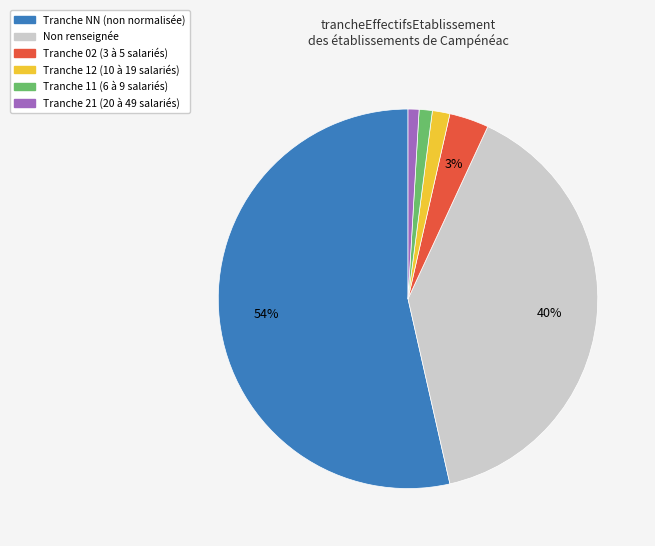

To the nearest percent, what is the average slice percentage?

17%